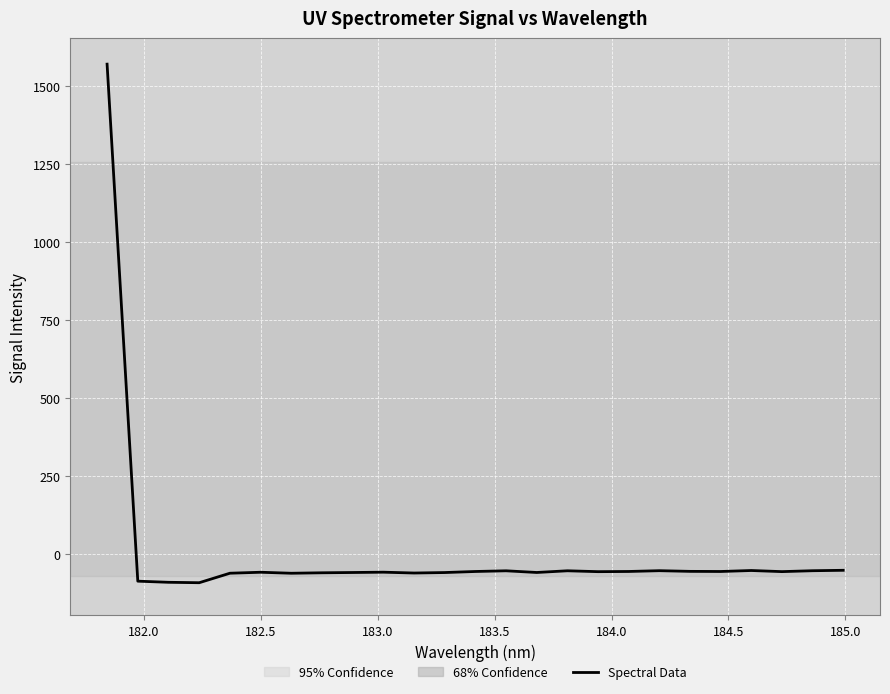

What is the maximum value shown in the chart?

1569.3